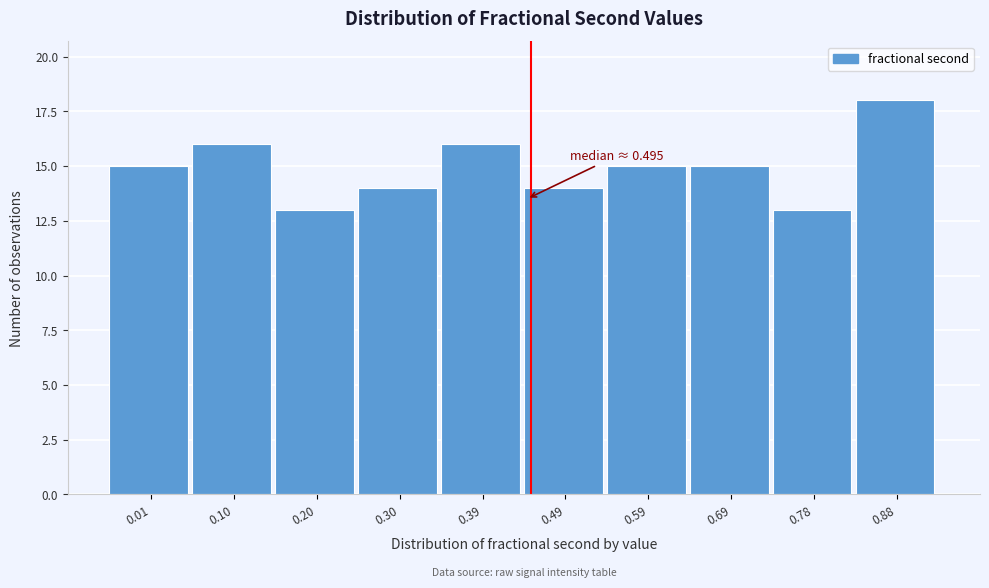

Reading right to left, transcribe all the data shown in this chart.

0.88=18	0.78=13	0.69=15	0.59=15	0.49=14	0.39=16	0.30=14	0.20=13	0.10=16	0.01=15